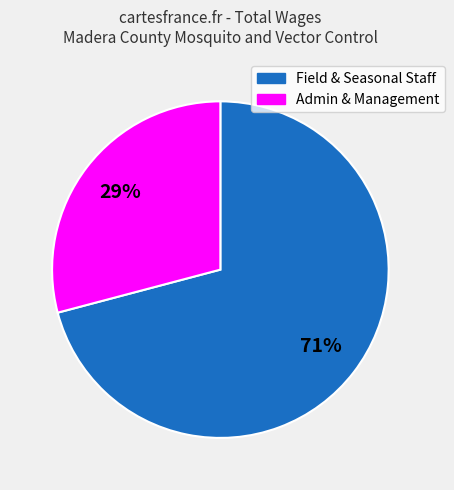

Does any single category account for the majority?

Yes